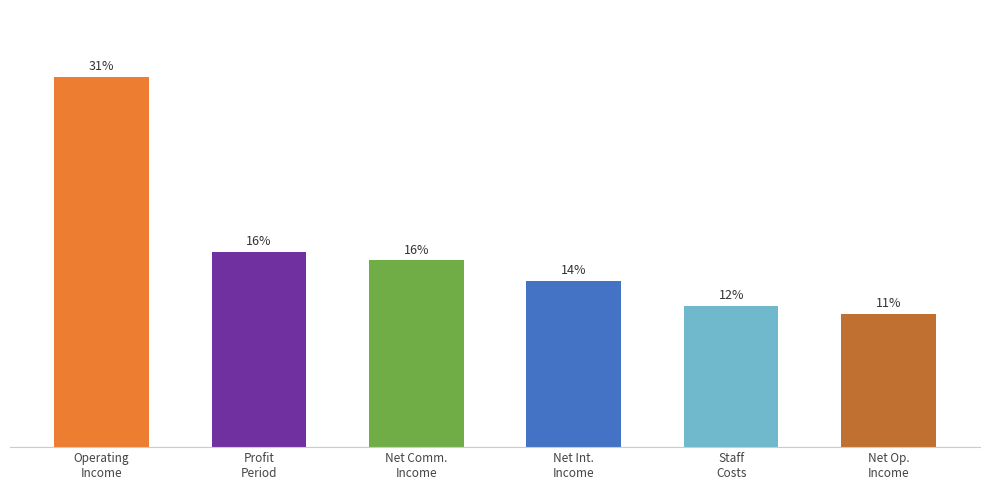

At which category does the chart reach its minimum across all series?

Net operating income